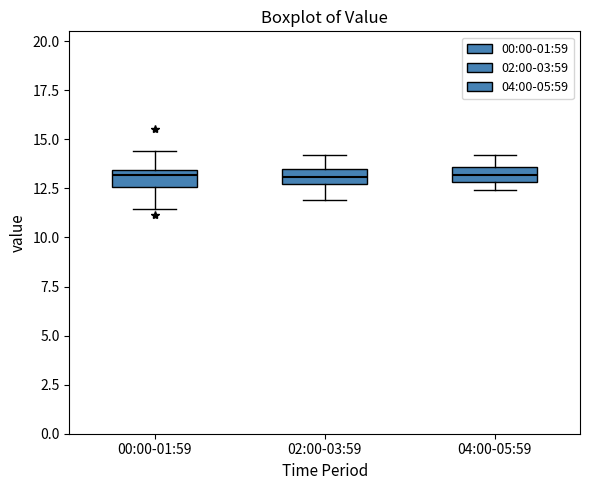

Reading left to right, transcribe this box plot: for each box, give where its median line is, the range the box spans, and where its two whiskers end, as read against the y-axis. The values are not printed on the chart, so give them approximately, as read against the axis.

00:00-01:59: median 13.0, box 12.5 to 13.5, whiskers 11.5 to 14.5
02:00-03:59: median 13.0, box 12.5 to 13.5, whiskers 12.0 to 14.0
04:00-05:59: median 13.0 (inside the box), box 13.0 to 13.5, whiskers 12.5 to 14.0